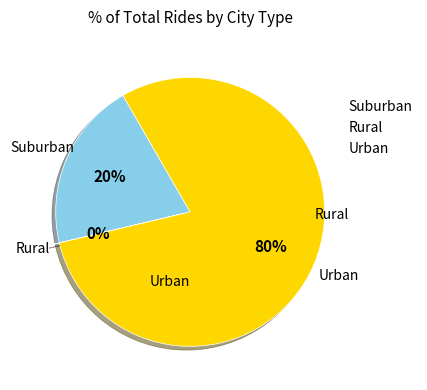

The Urban slice represents 93% of the pie. True or false?

False